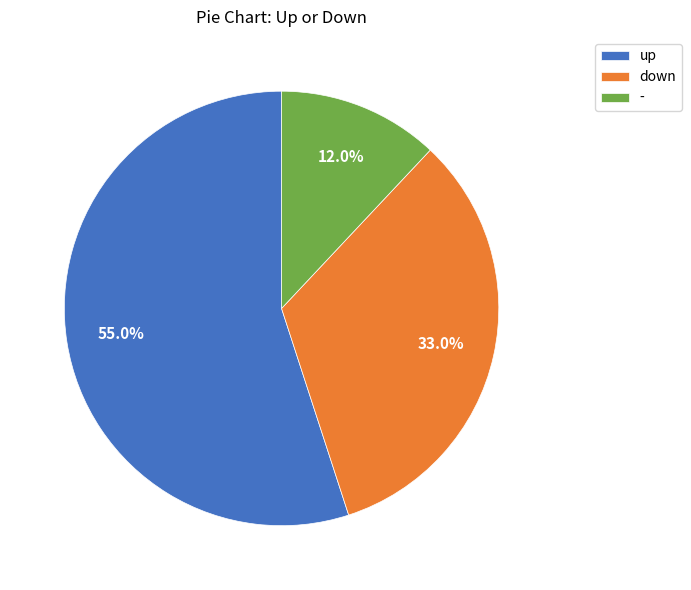

Is up the majority of the pie?

Yes